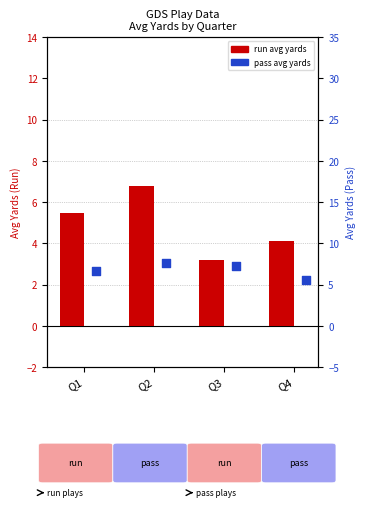

At which category is the sum across all series the highest?

Q2